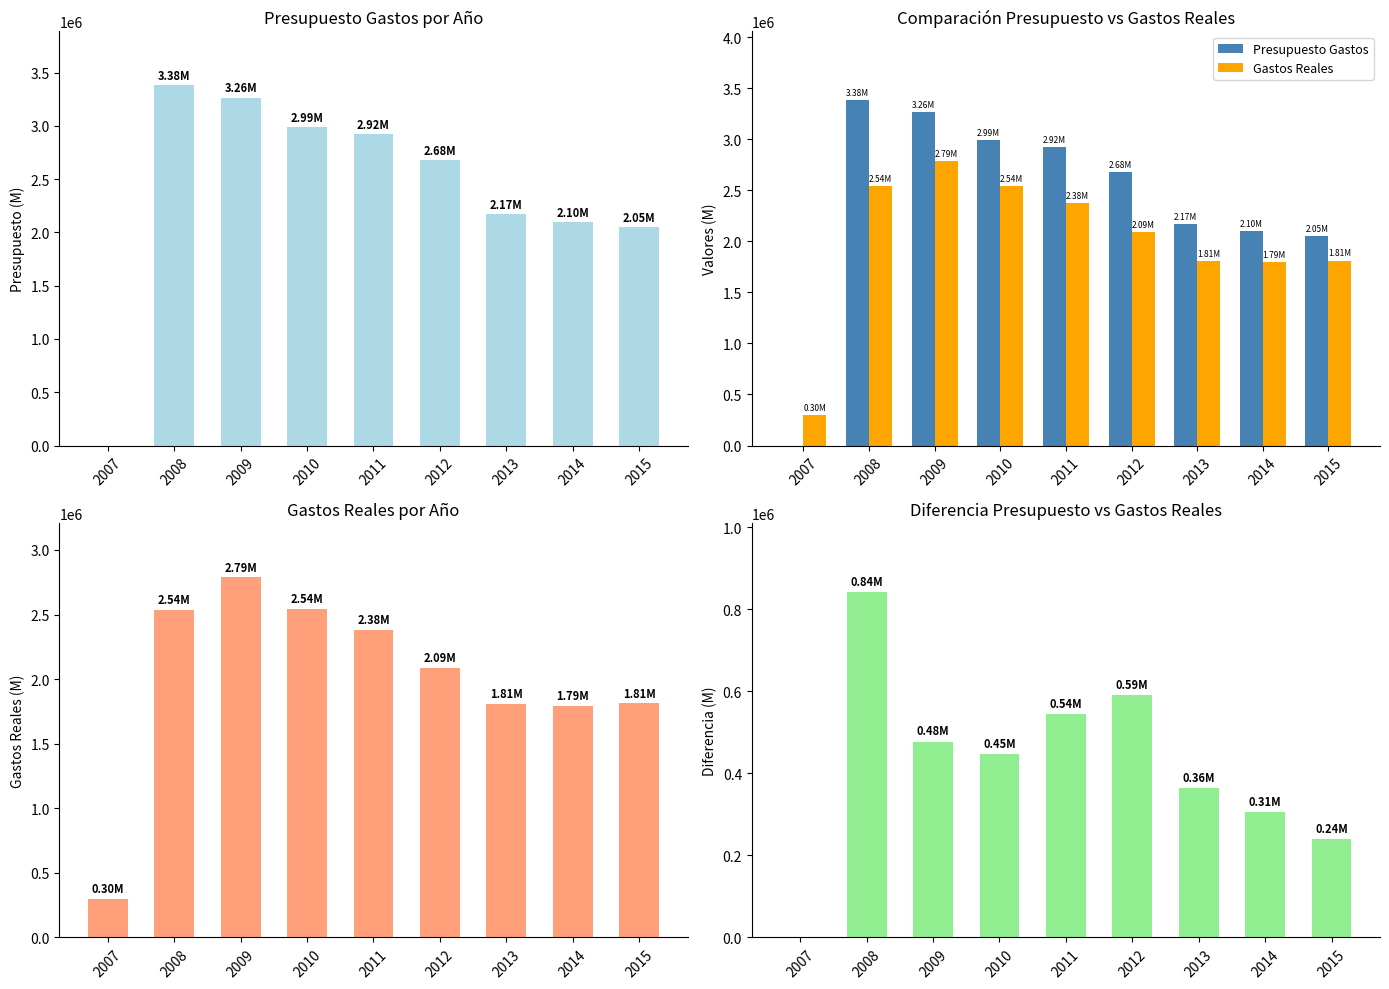

Where is Diferencia (Presupuesto - Real) nearest to the value 271211?

2015